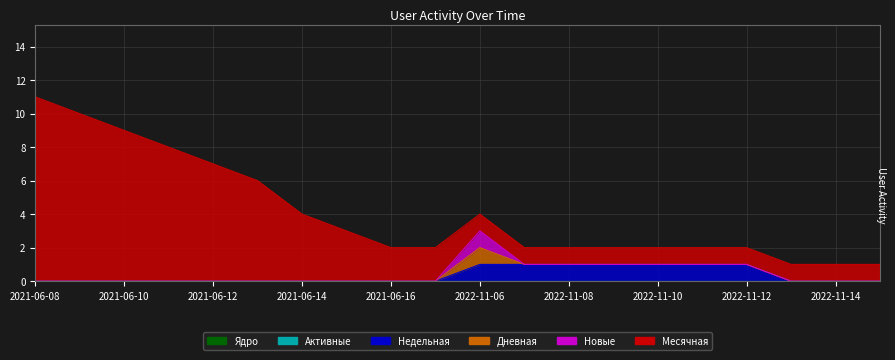

True or false: Активные and Новые intersect in this chart.

False